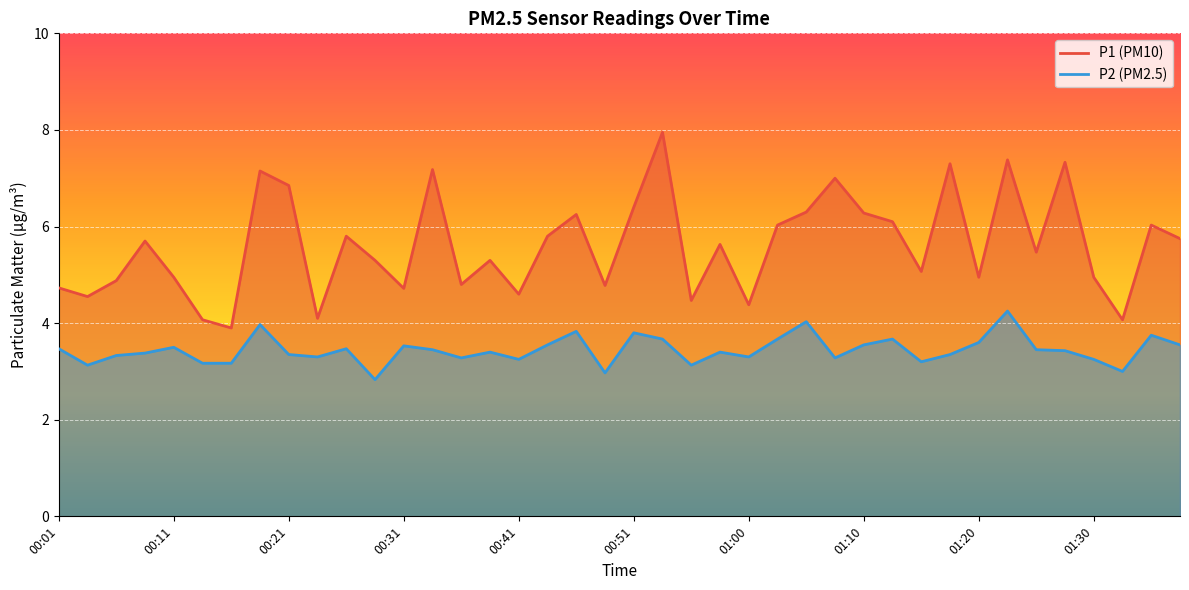

Rank the series by their maximum value, from lowest to highest.

P2, P1